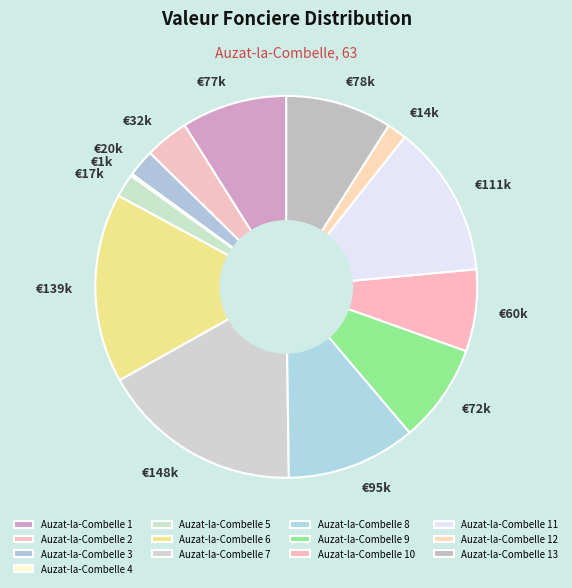

How many slices are in this pie chart?

13